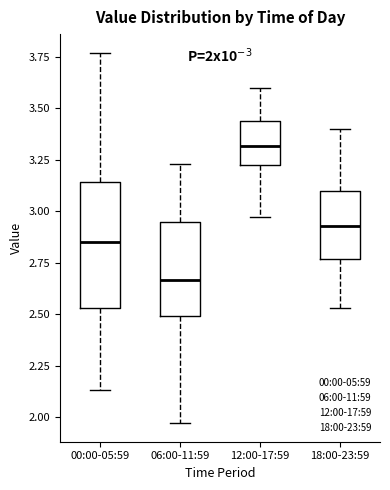

Reading left to right, read every box against the y-axis: the position of its median line, the range the box covers, and the ends of its whiskers. The values are not printed on the chart, so give them approximately, as read against the axis.

00:00-05:59: median 2.85, box 2.55 to 3.15, whiskers 2.15 to 3.75
06:00-11:59: median 2.65, box 2.50 to 2.95, whiskers 1.95 to 3.25
12:00-17:59: median 3.30, box 3.20 to 3.45, whiskers 2.95 to 3.60
18:00-23:59: median 2.95, box 2.75 to 3.10, whiskers 2.55 to 3.40